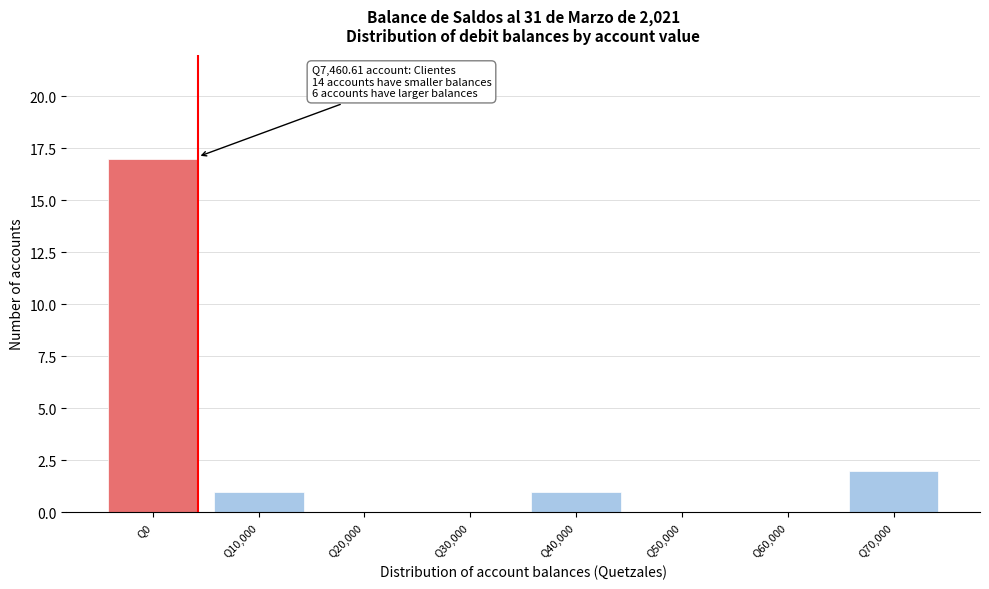

Reading left to right, extract all data points from this chart.

Q0=17	Q10,000=1	Q20,000=0	Q30,000=0	Q40,000=1	Q50,000=0	Q60,000=0	Q70,000=2